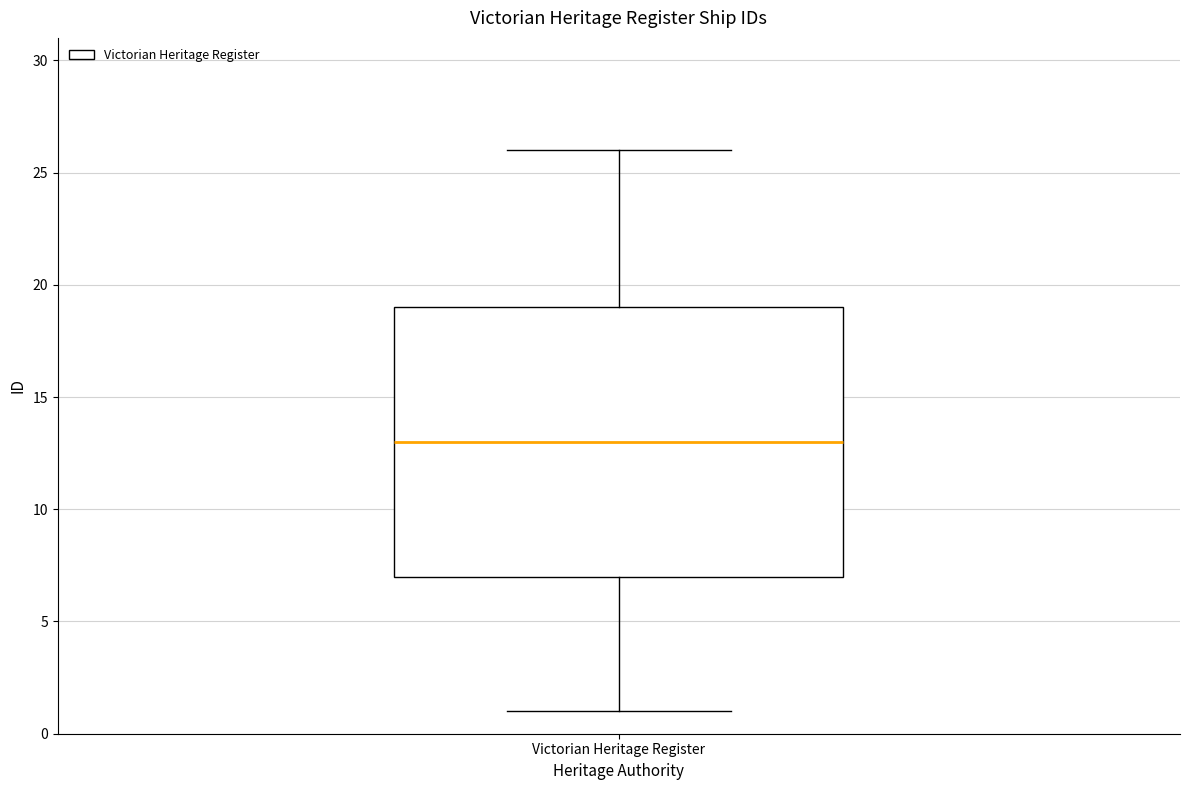

Where does the upper whisker of the box for Victorian Heritage Register end on the y-axis? The values are not printed on the chart, so give them approximately, as read against the axis.

26